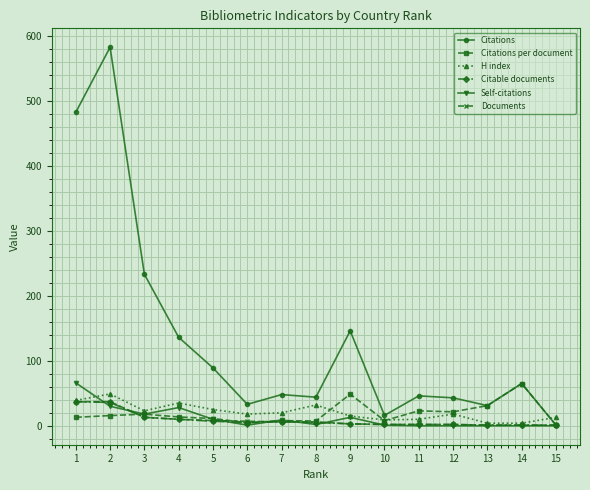

At which label does Documents first exceed 6?

1